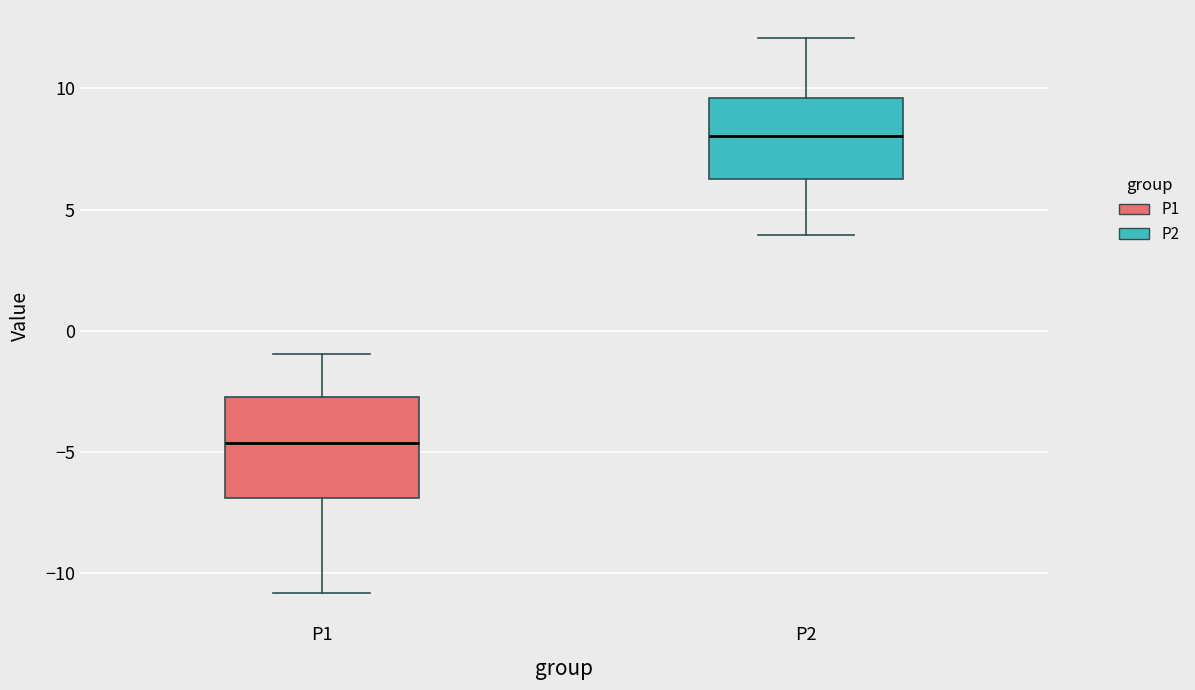

Which box has the highest median line?

P2